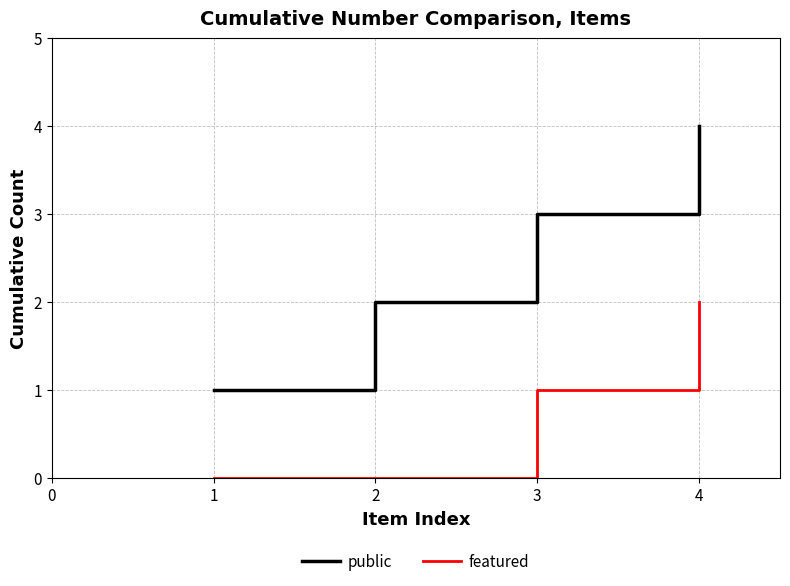

How many lines are shown in the chart?

2